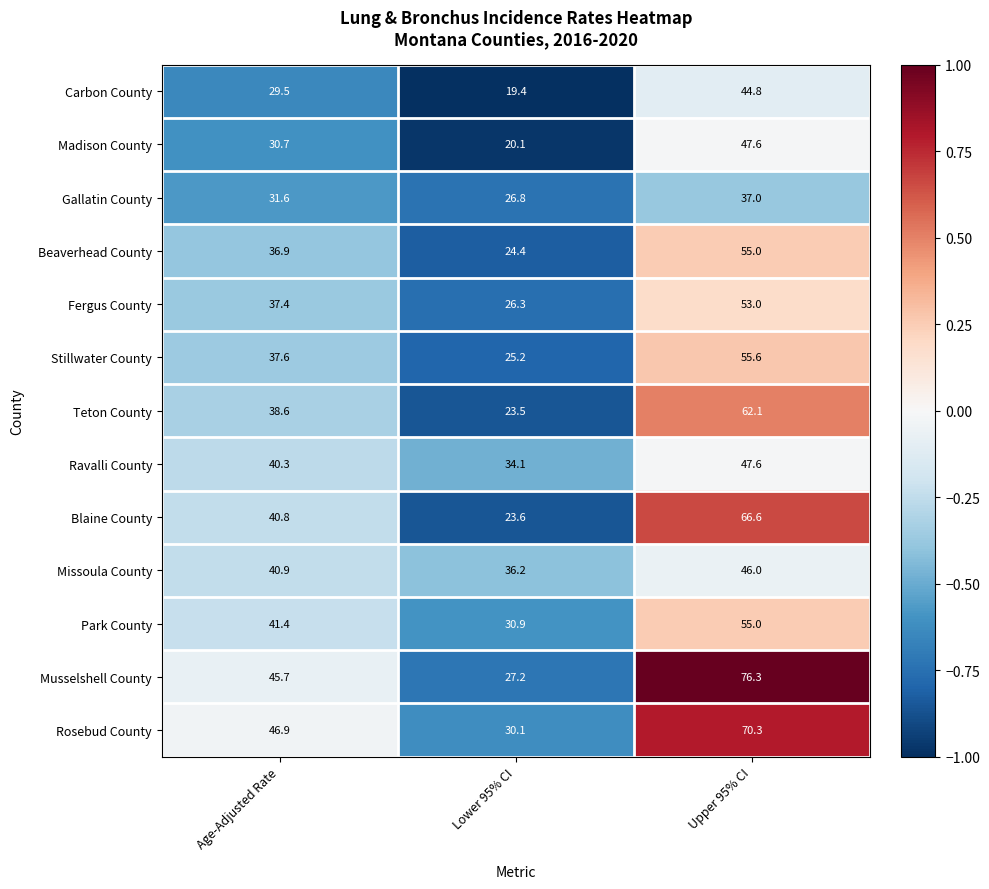

The Carbon County series shows 19.4 at Lower 95% CI. True or false?

True